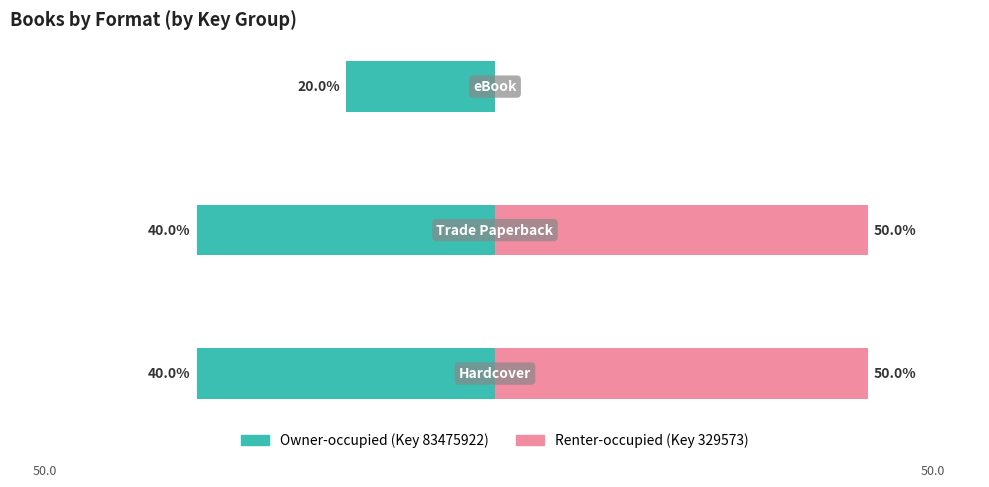

Reading right to left, list all the values displayed in this chart.

Owner-occupied: -20	-40	-40
Renter-occupied: 0	50	50